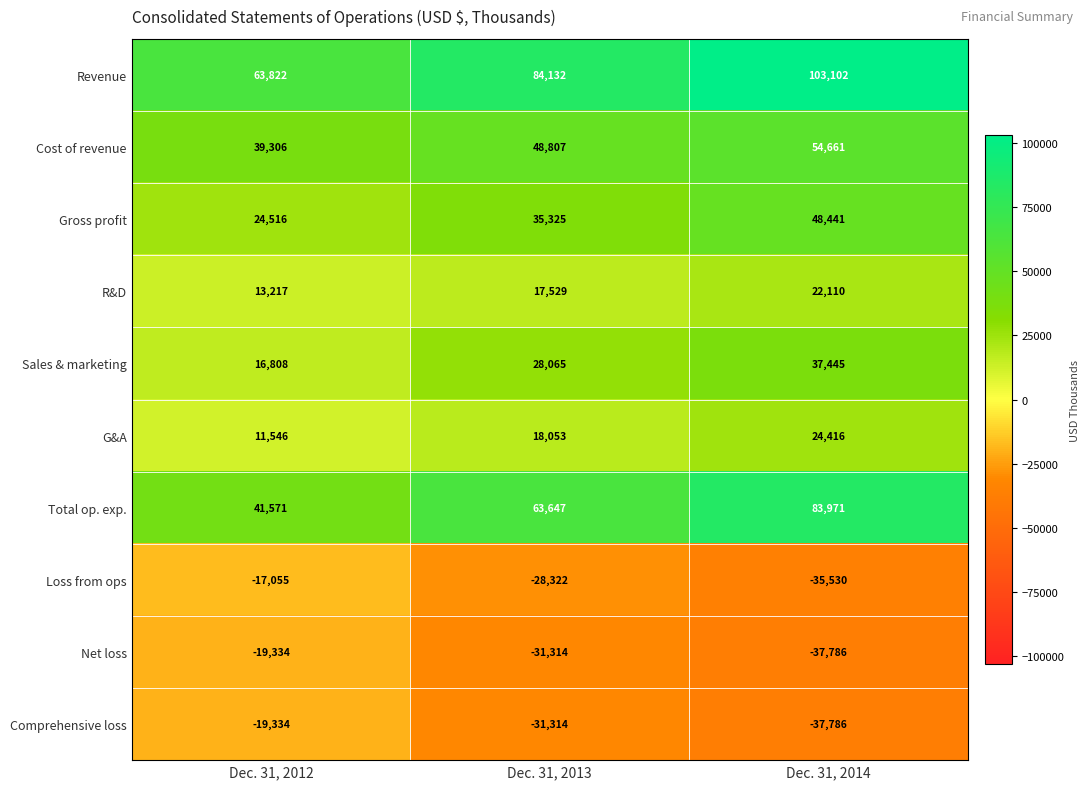

At which category does the chart reach its minimum across all series?

Dec. 31, 2014